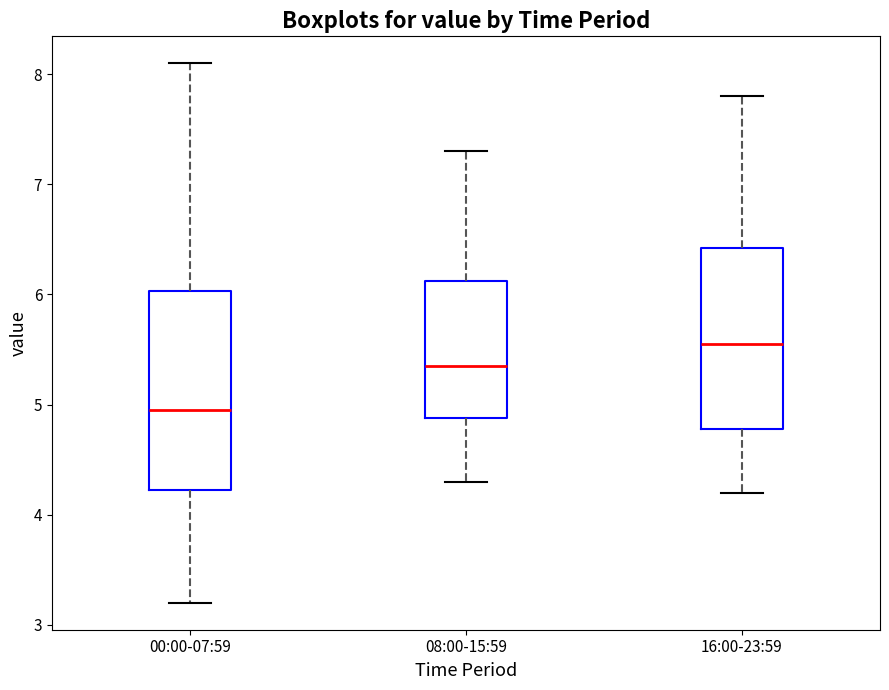

Reading left to right, transcribe this box plot: for each box, give where its median line is, the range the box spans, and where its two whiskers end, as read against the y-axis. The values are not printed on the chart, so give them approximately, as read against the axis.

00:00-07:59: median 5.0, box 4.2 to 6.0, whiskers 3.2 to 8.1
08:00-15:59: median 5.4, box 4.9 to 6.1, whiskers 4.3 to 7.3
16:00-23:59: median 5.6, box 4.8 to 6.4, whiskers 4.2 to 7.8